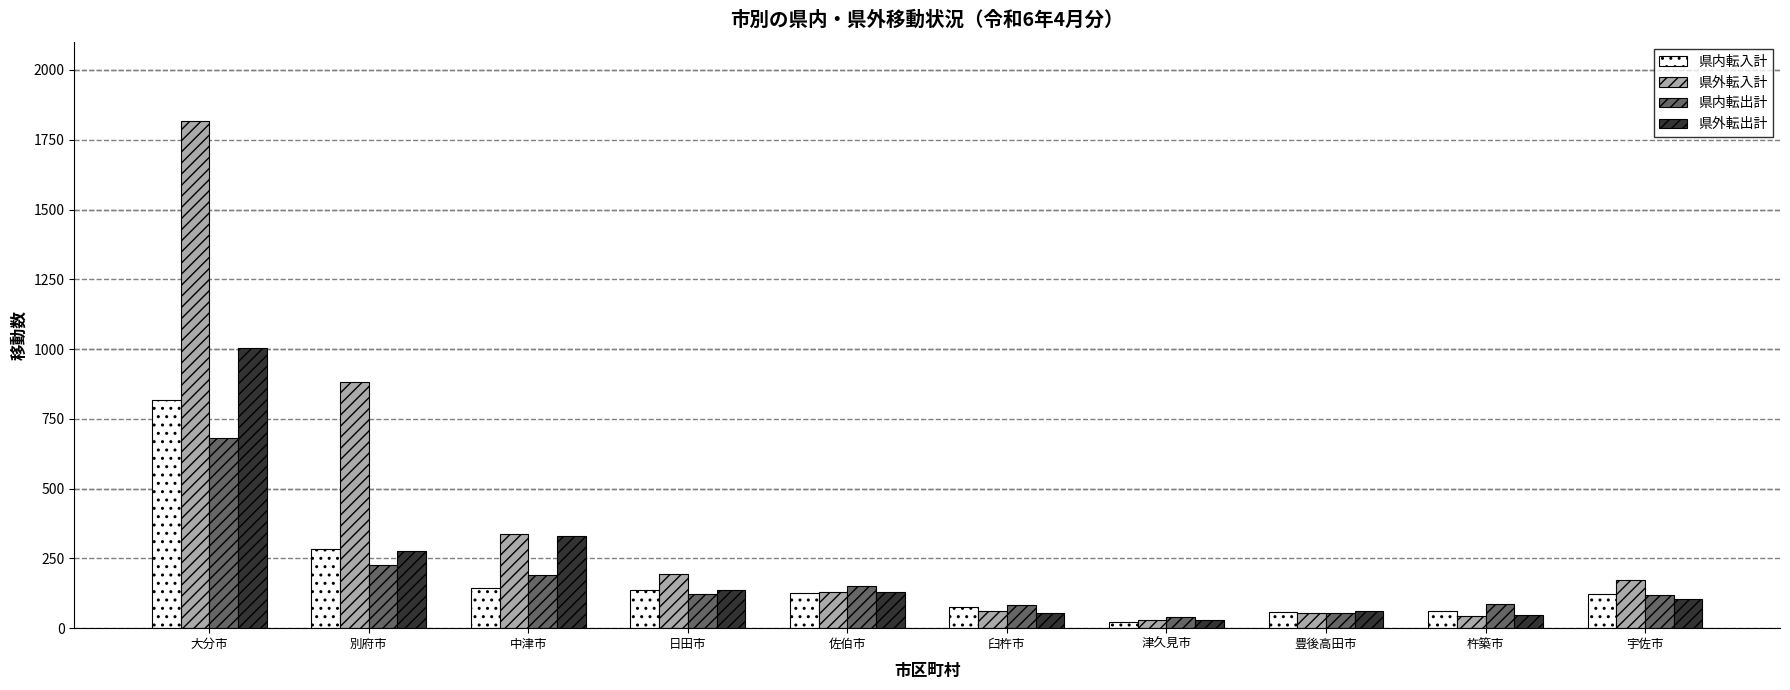

What is the sum of all 県内転出計 values?

1755